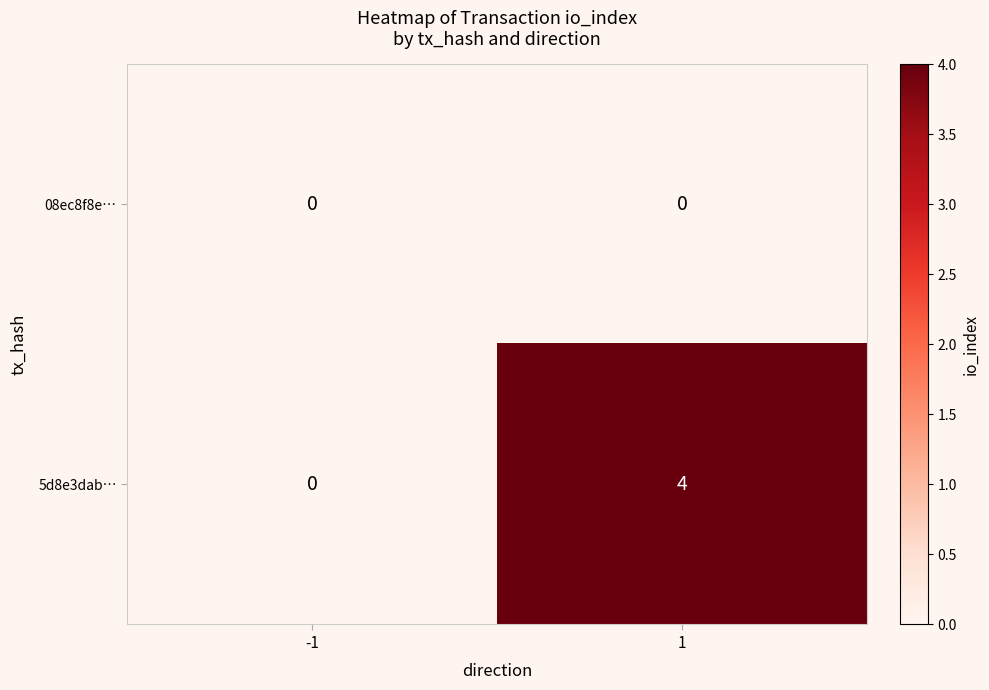

Which series has the largest range (max minus min)?

5d8e3dab…